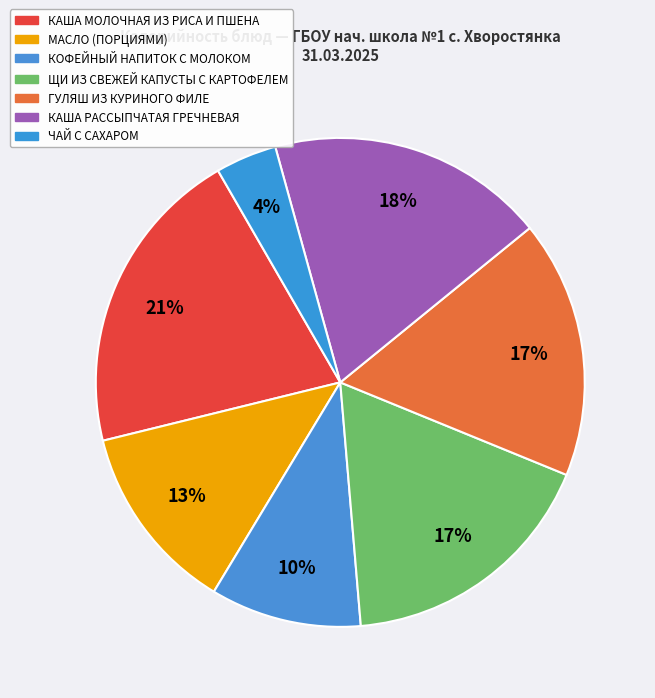

How many segments does this pie chart have?

7